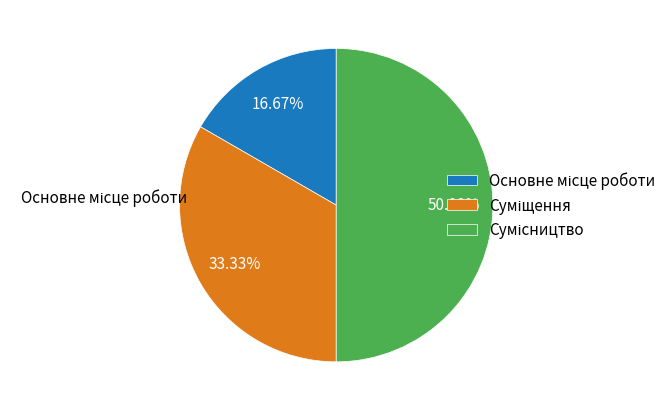

Is Суміщення the majority of the pie?

No